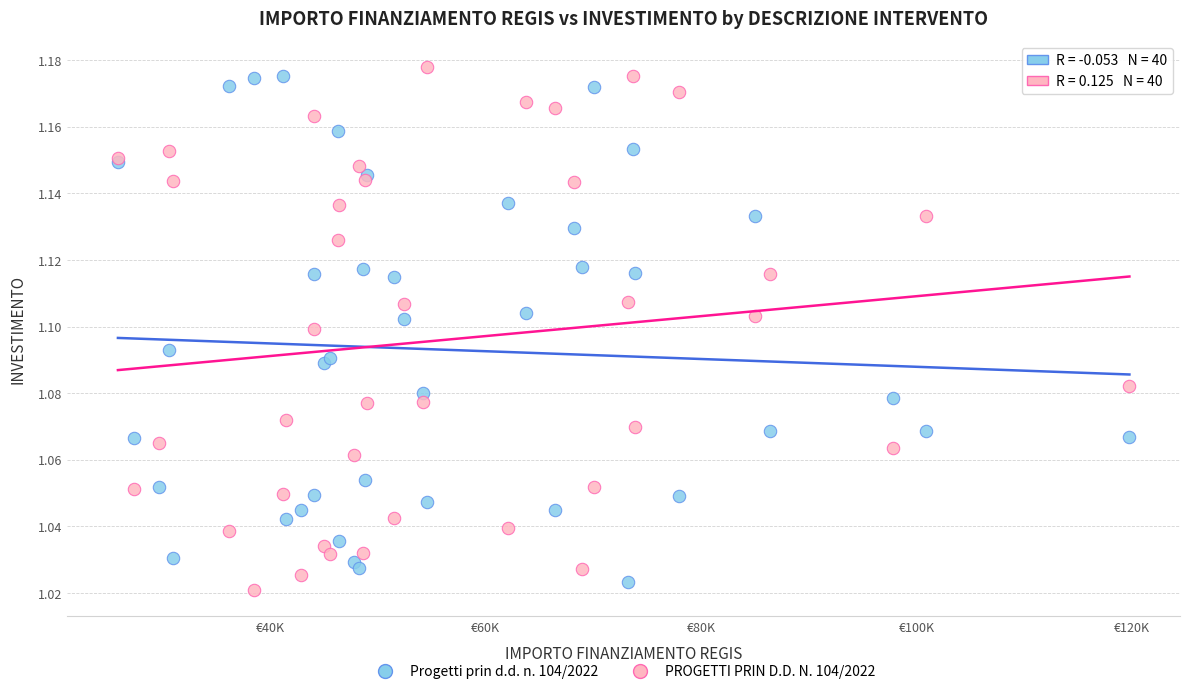

Which series contains the highest Y value?

PROGETTI PRIN D.D. N. 104/2022